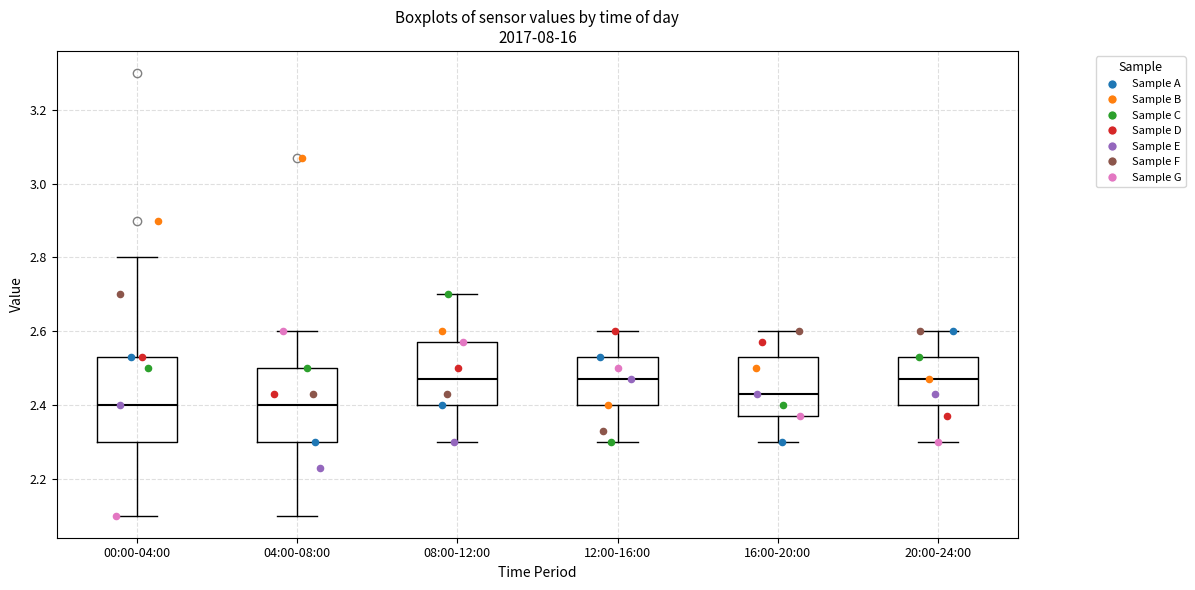

Which box is the tallest, from its lower edge to its upper edge?

00:00-04:00